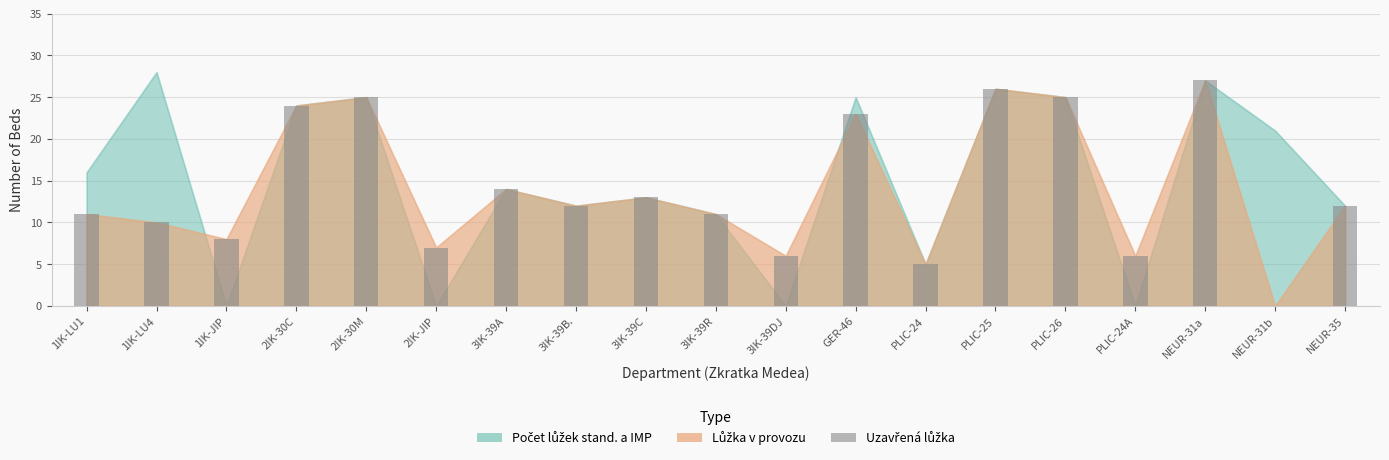

What is the sum of the values at 1IK-JIP and 2IK-JIP?

15